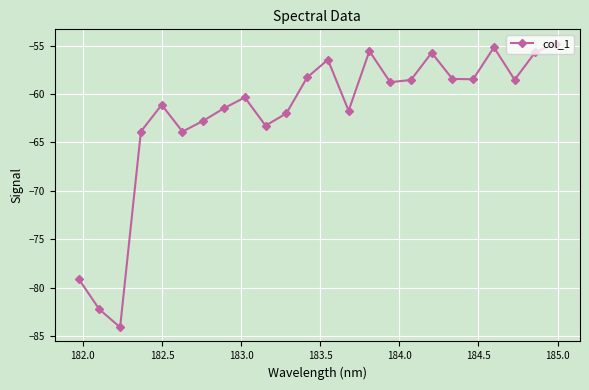

What is the smallest value displayed?

-84.1